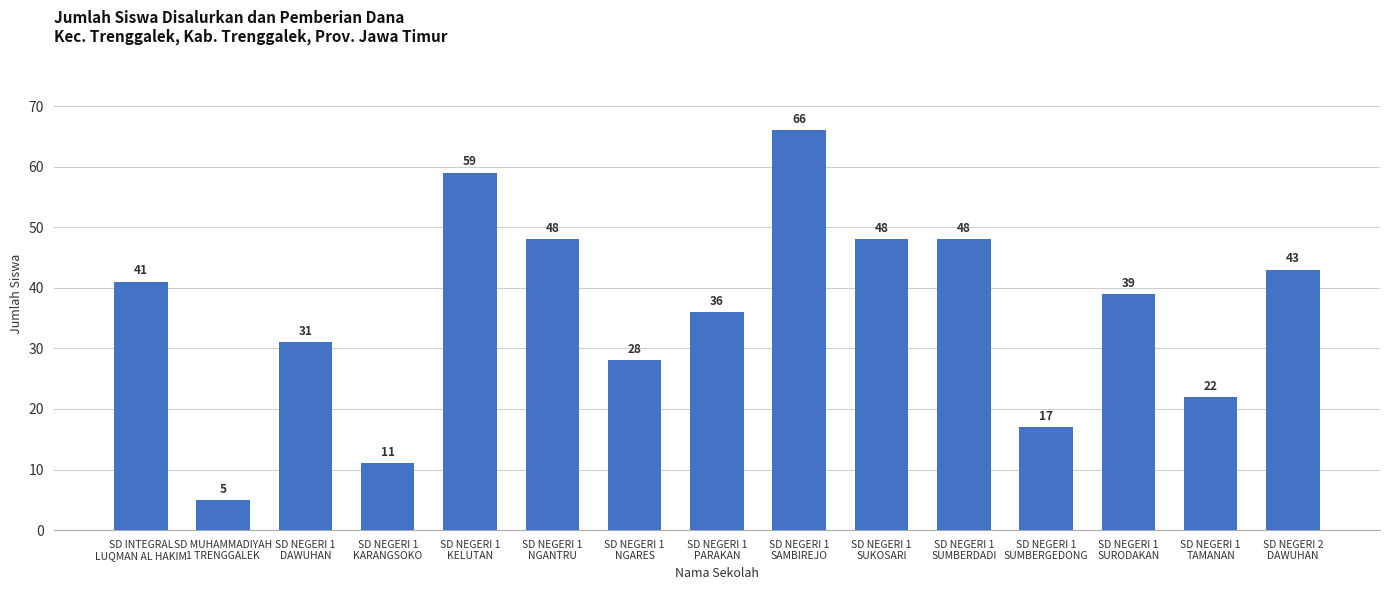

Reading left to right, list all the values displayed in this chart.

SD INTEGRAL
LUQMAN AL HAKIM=41	SD MUHAMMADIYAH
1 TRENGGALEK=5	SD NEGERI 1
DAWUHAN=31	SD NEGERI 1
KARANGSOKO=11	SD NEGERI 1
KELUTAN=59	SD NEGERI 1
NGANTRU=48	SD NEGERI 1
NGARES=28	SD NEGERI 1
PARAKAN=36	SD NEGERI 1
SAMBIREJO=66	SD NEGERI 1
SUKOSARI=48	SD NEGERI 1
SUMBERDADI=48	SD NEGERI 1
SUMBERGEDONG=17	SD NEGERI 1
SURODAKAN=39	SD NEGERI 1
TAMANAN=22	SD NEGERI 2
DAWUHAN=43